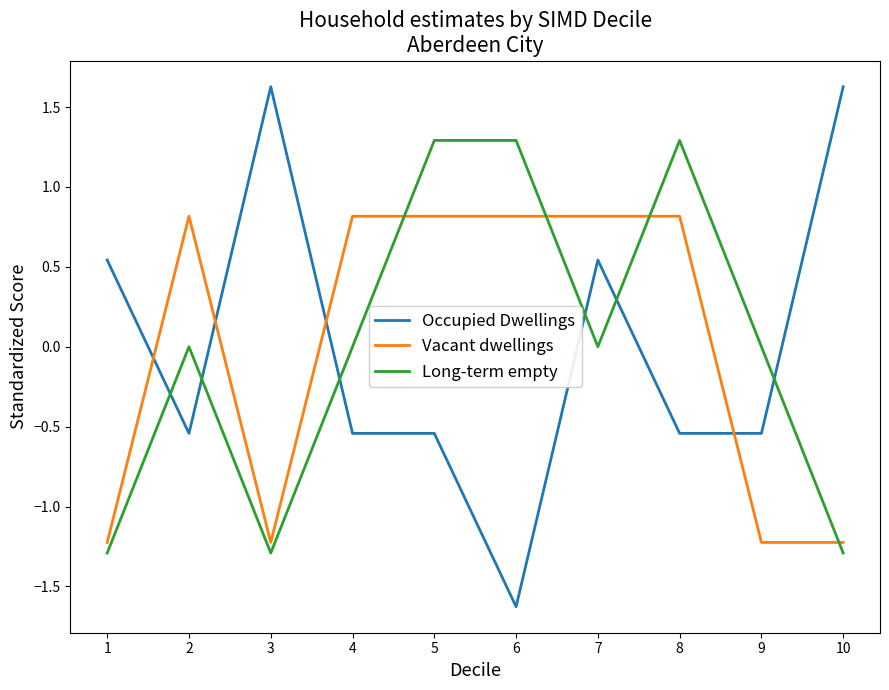

What is the difference between the highest and lowest values at 8?

1.8